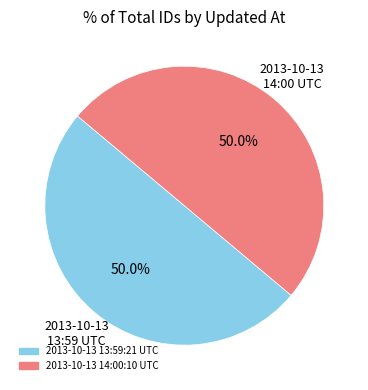

Approximately how many times larger is the value at 2013-10-13 14:00:10 UTC compared to 2013-10-13 13:59:21 UTC?

1.0